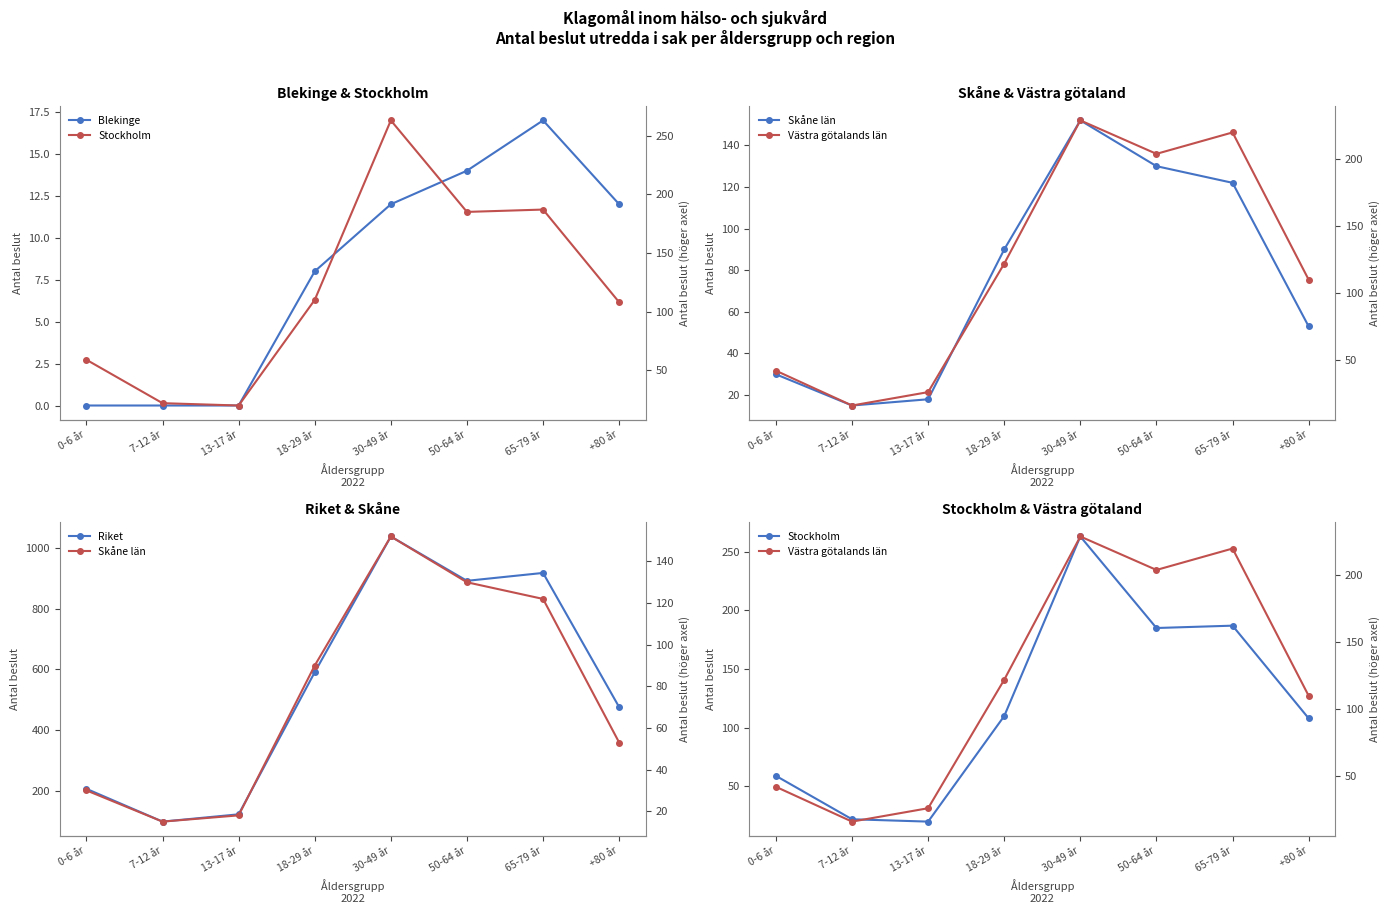

At how many categories does at least one series exceed 652?

3